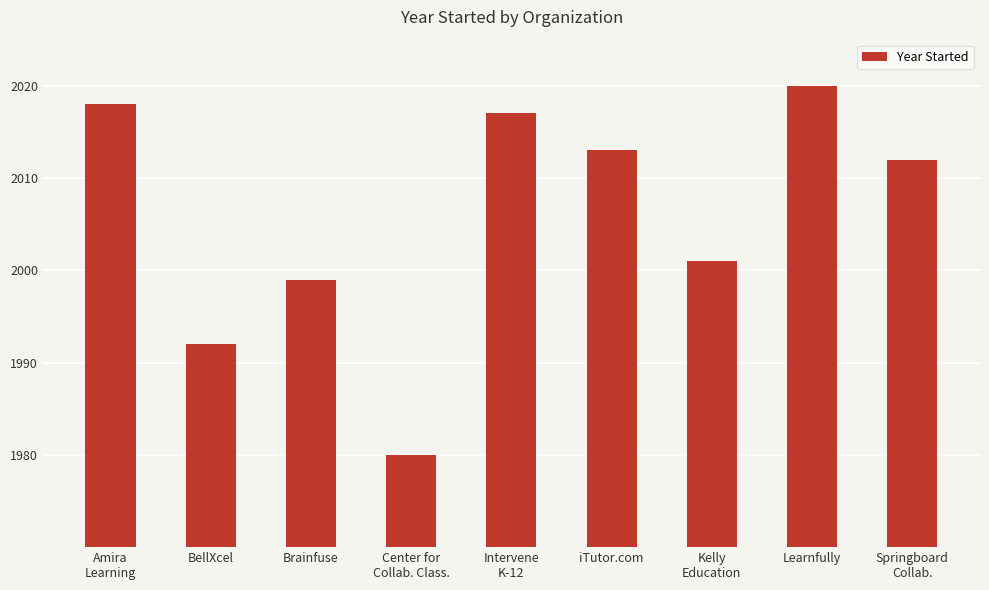

Which label corresponds to the largest value in the chart?

Learnfully